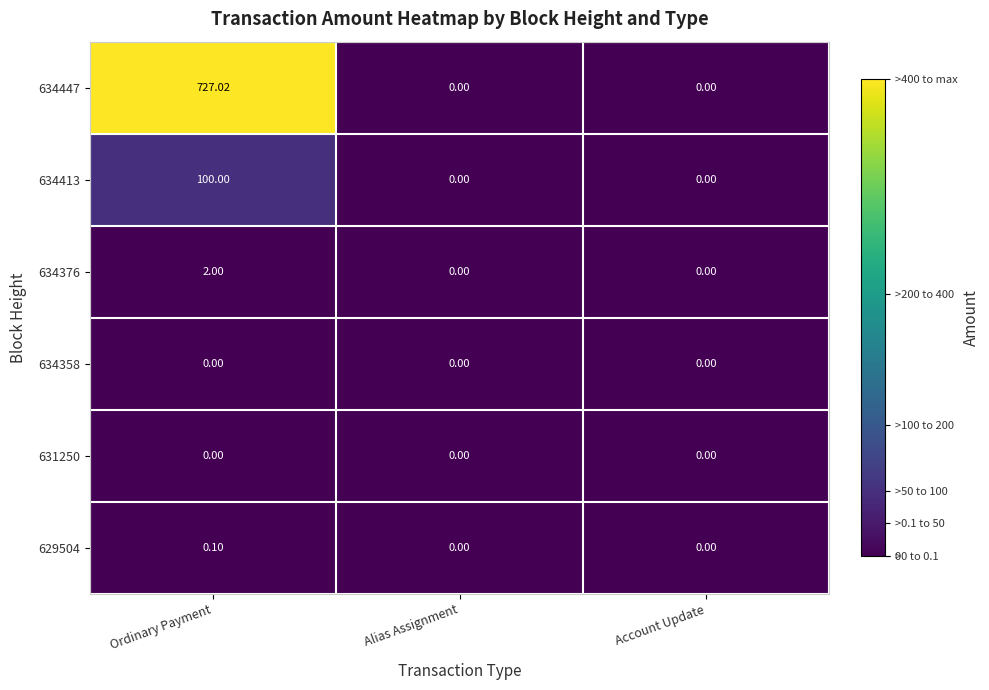

Which label corresponds to the largest value in the chart?

Ordinary Payment